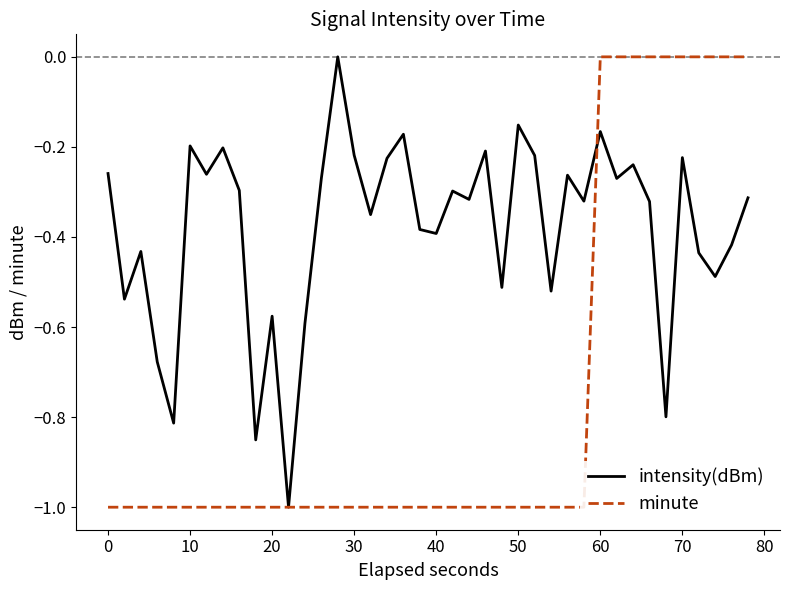

Count the number of data series in this chart.

2